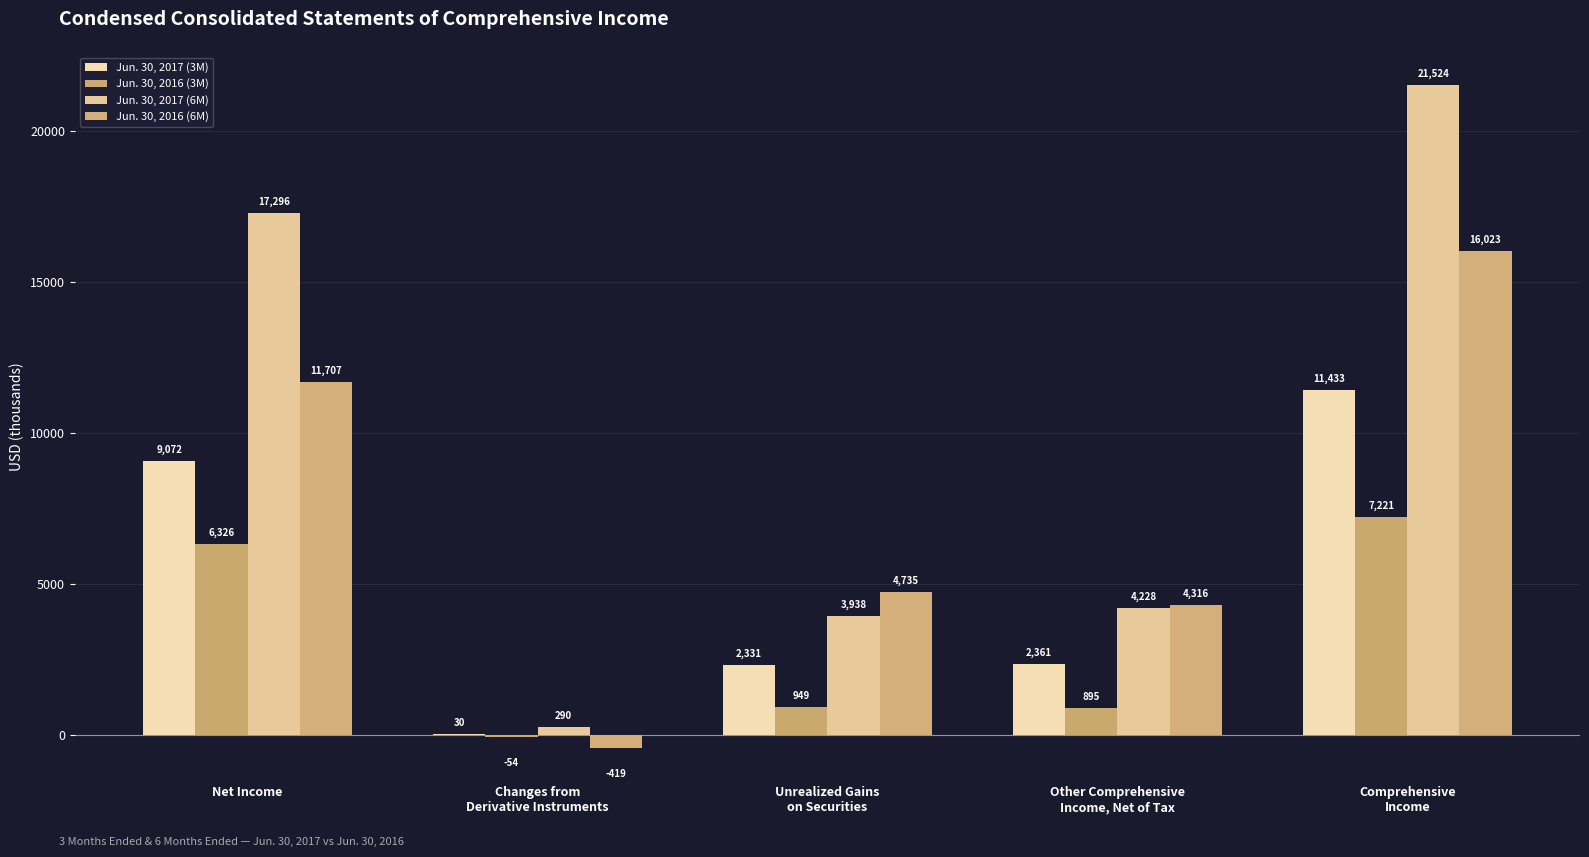

Are the bars horizontal?

No